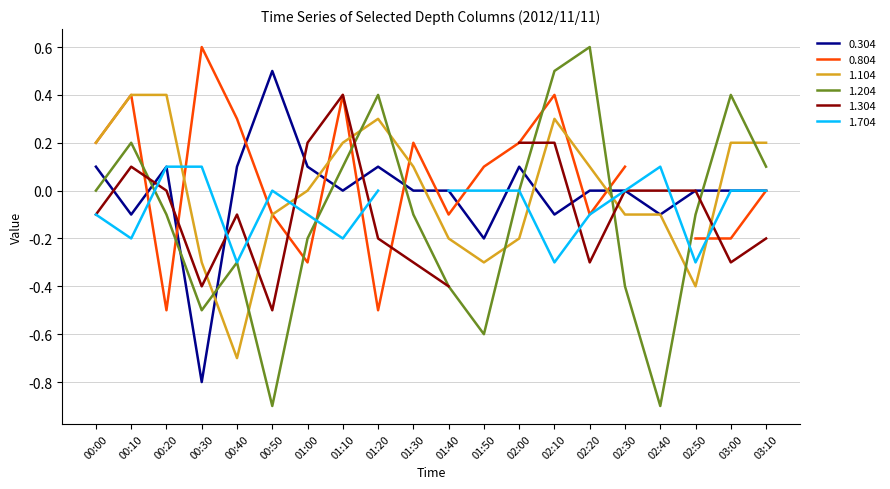

What is the maximum value for 0.304?

0.5